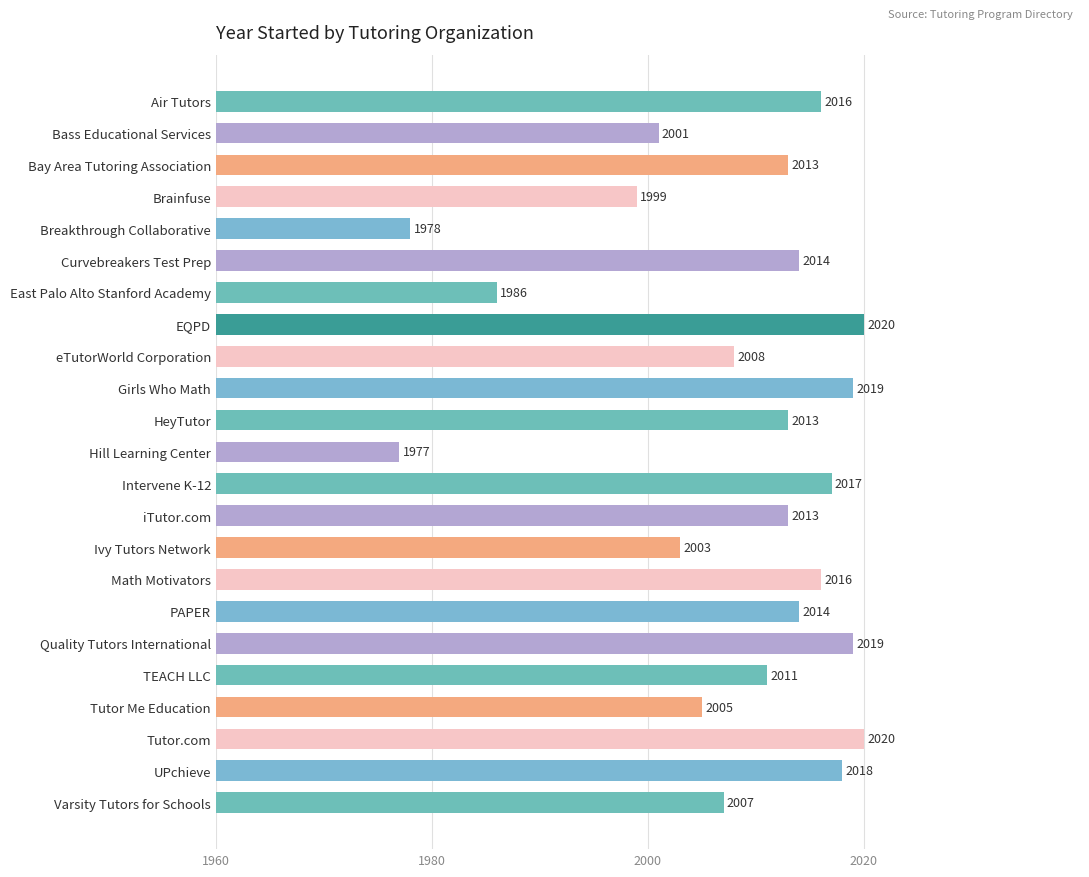

How many bars are there in total?

23